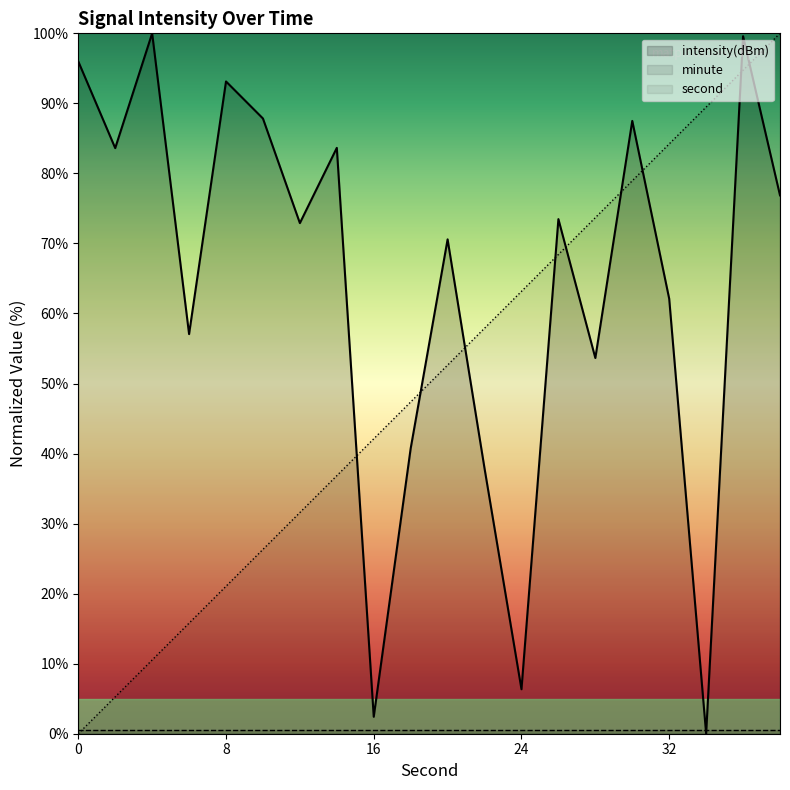

Reading left to right, transcribe all the data shown in this chart.

intensity(dBm): 0=96.0	2=83.6	4=100.0	6=57.1	8=93.1	10=87.8	12=72.9	14=83.6	16=2.4	18=40.7	20=70.6	22=37.9	24=6.4	26=73.5	28=53.6	30=87.5	32=62.1	34=0.0	36=99.6	38=76.9
second: 0=0.0	2=5.3	4=10.5	6=15.8	8=21.1	10=26.3	12=31.6	14=36.8	16=42.1	18=47.4	20=52.6	22=57.9	24=63.2	26=68.4	28=73.7	30=78.9	32=84.2	34=89.5	36=94.7	38=100.0